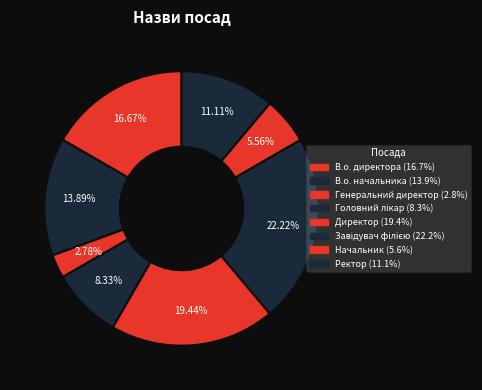

Count the number of slices in the pie.

8